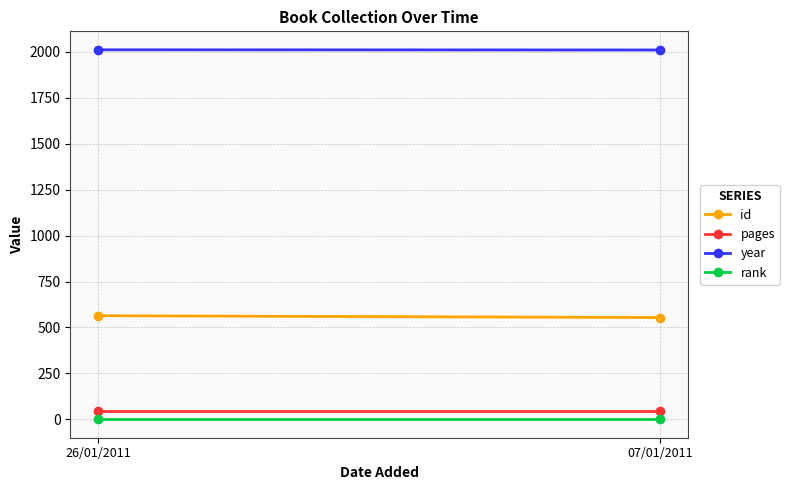

What is the average value of the year series?

2010